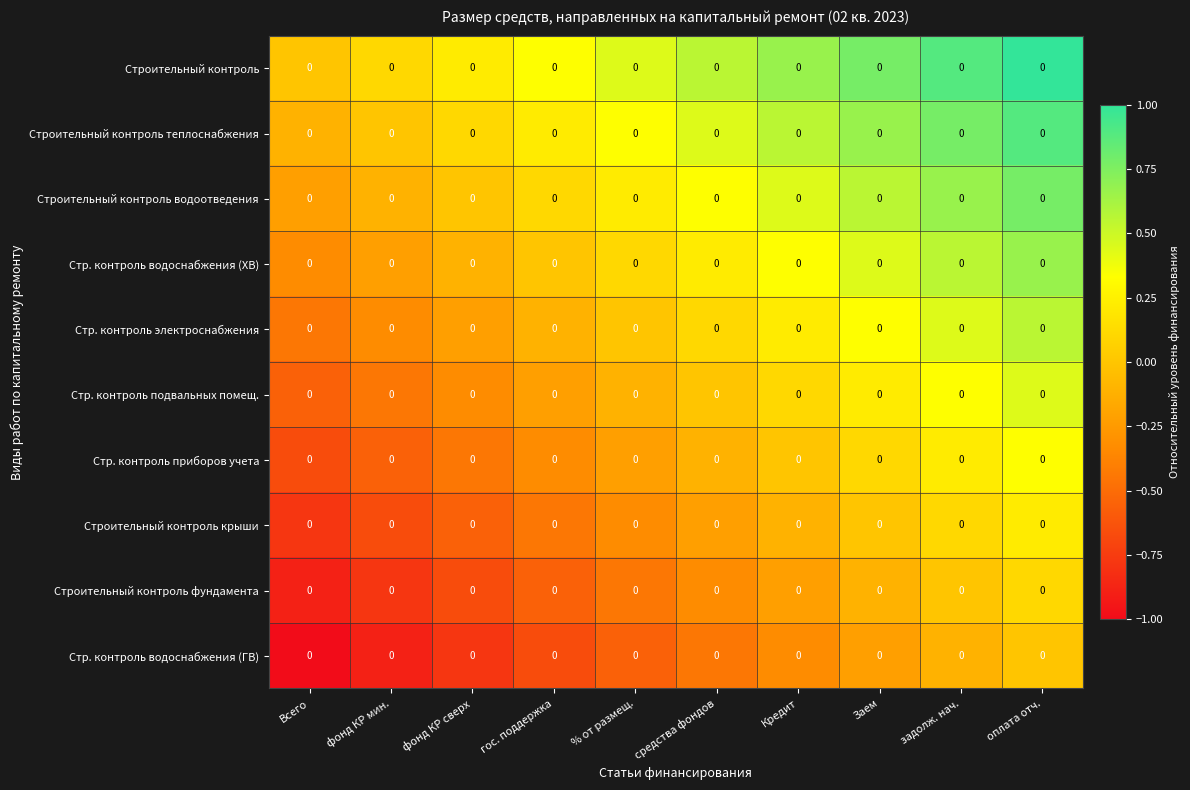

How many values in the Стр. контроль электроснабжения series are below 0?

4